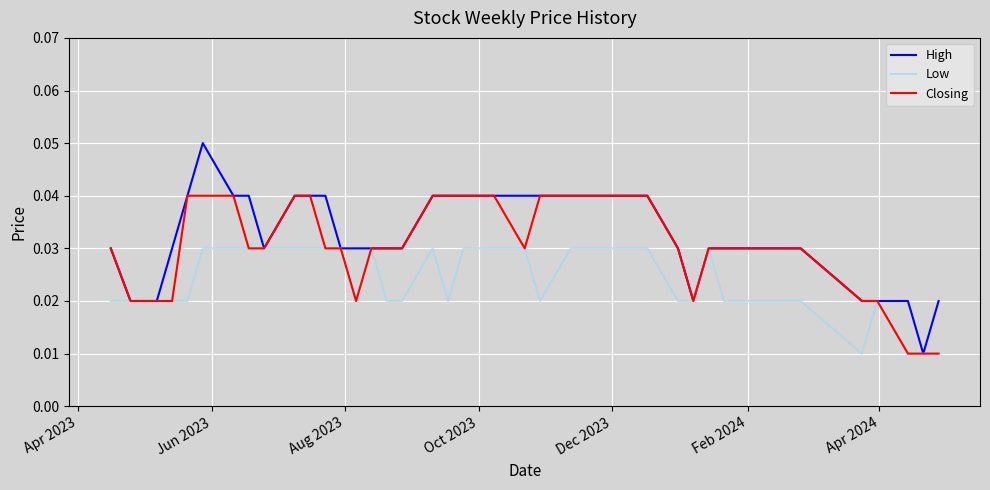

Rank the series by their maximum value, from highest to lowest.

High, Closing, Low